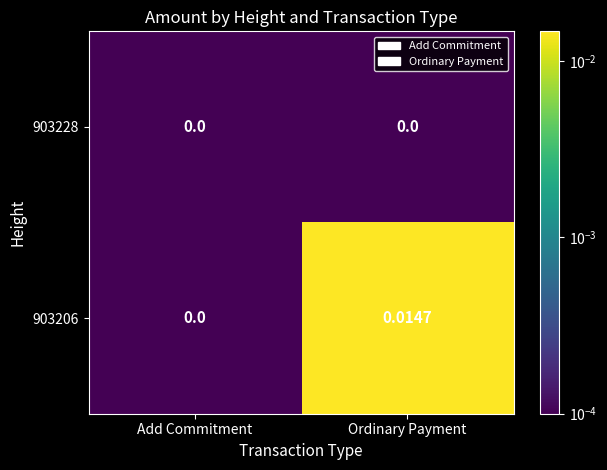

At which category does the chart reach its peak across all series?

Ordinary Payment